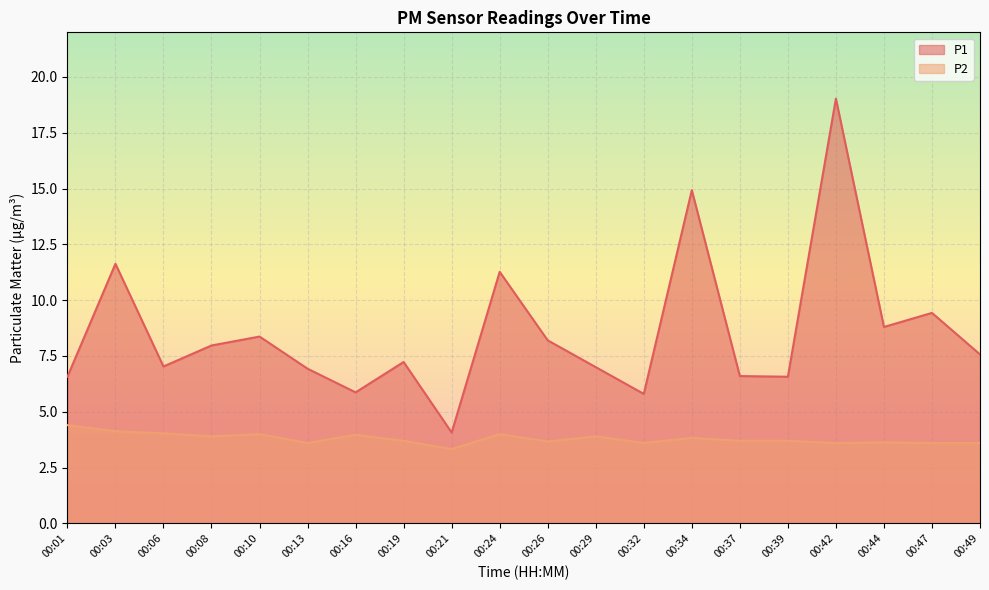

Rank the categories by P1 value from lowest to highest.

00:21, 00:32, 00:16, 00:01, 00:39, 00:37, 00:13, 00:29, 00:06, 00:19, 00:49, 00:08, 00:26, 00:10, 00:44, 00:47, 00:24, 00:03, 00:34, 00:42